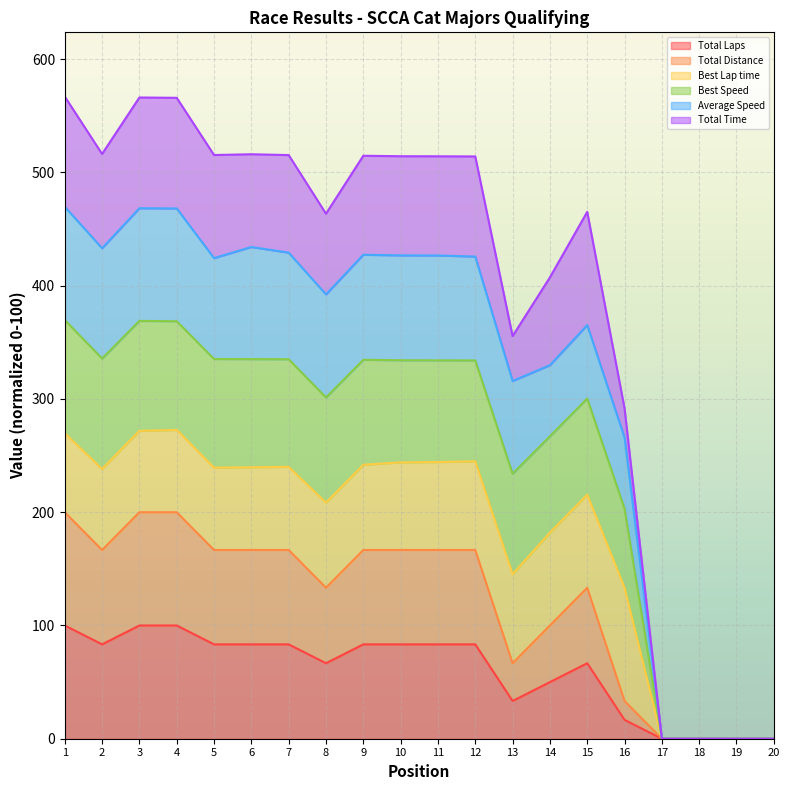

How many values in Total Distance are above zero?

16